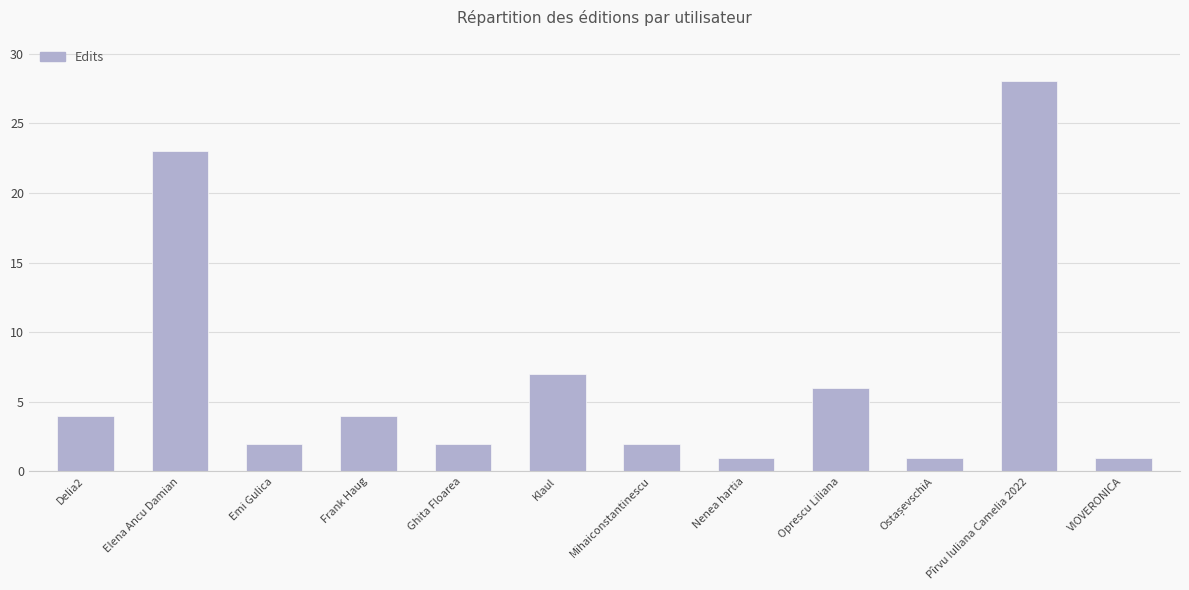

What is the difference between the values at Klaul and Frank Haug?

3